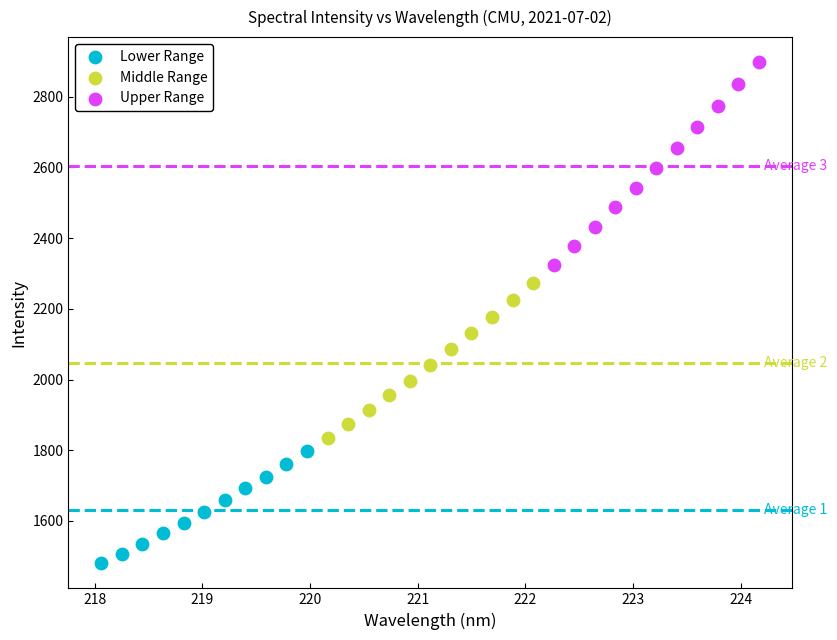

What are all the series names shown in the legend?

Lower Range, Middle Range, Upper Range